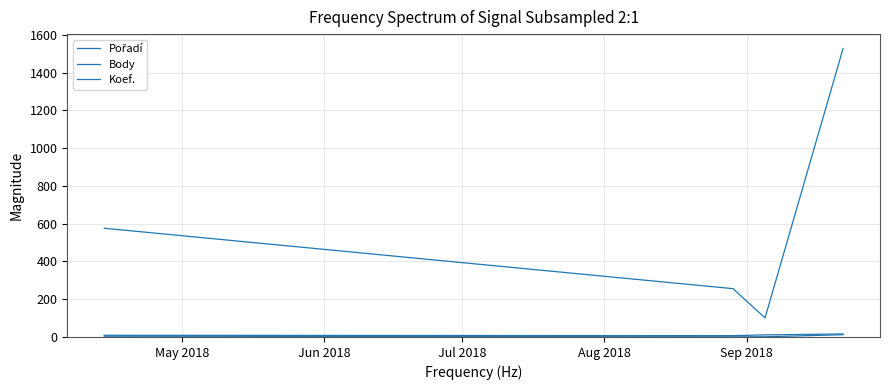

How many lines are shown in the chart?

3